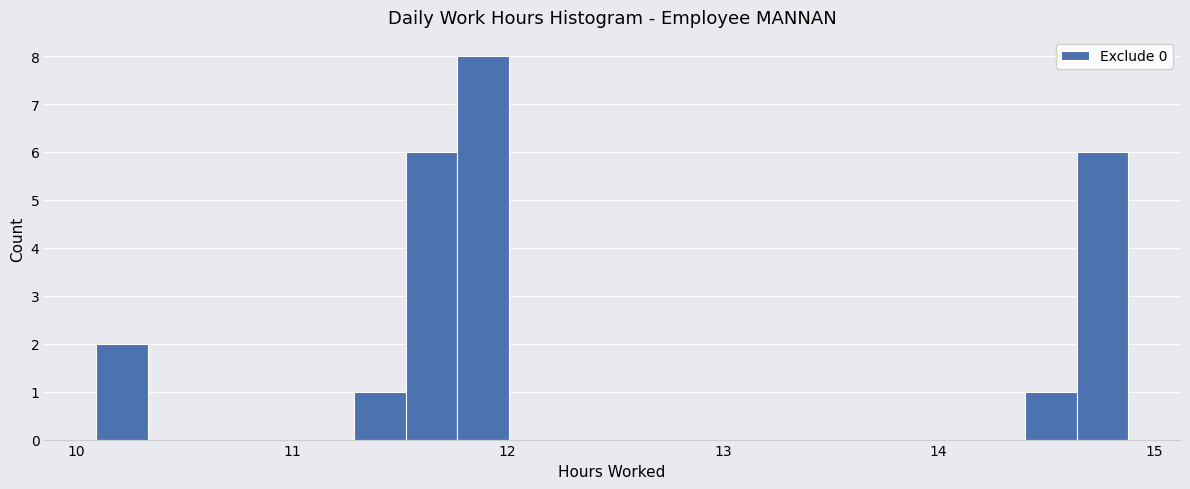

Around what value on the x-axis is the tallest bar? Give the approximate position of its centre, as read against the axis.

11.9